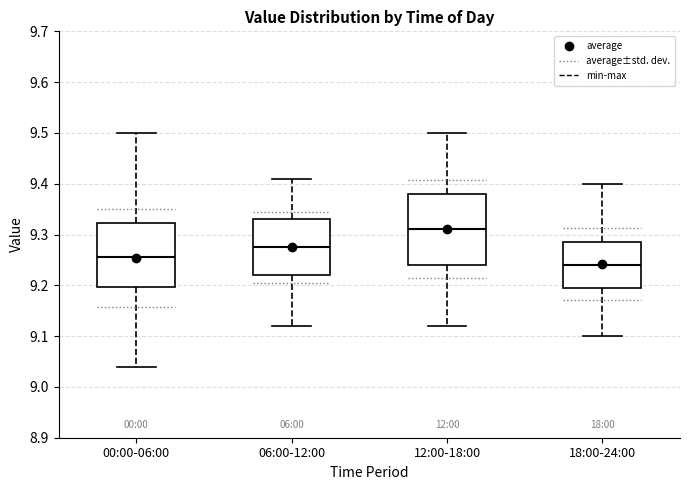

Reading left to right, transcribe this box plot: for each box, give where its median line is, the range the box spans, and where its two whiskers end, as read against the y-axis. The values are not printed on the chart, so give them approximately, as read against the axis.

00:00-06:00: median 9.26, box 9.20 to 9.32, whiskers 9.04 to 9.50
06:00-12:00: median 9.28, box 9.22 to 9.33, whiskers 9.12 to 9.41
12:00-18:00: median 9.31, box 9.24 to 9.38, whiskers 9.12 to 9.50
18:00-24:00: median 9.24, box 9.20 to 9.29, whiskers 9.10 to 9.40